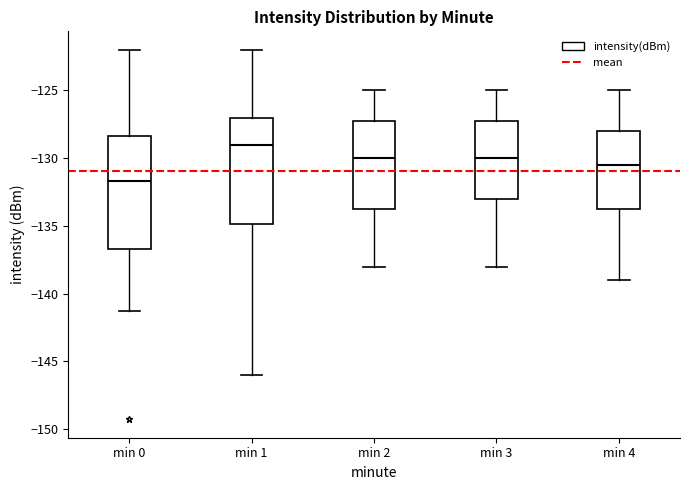

Reading left to right, read every box against the y-axis: the position of its median line, the range the box covers, and the ends of its whiskers. The values are not printed on the chart, so give them approximately, as read against the axis.

min 0: median -131.5, box -136.5 to -128.5, whiskers -141.5 to -122.0
min 1: median -129.0, box -135.0 to -127.0, whiskers -146.0 to -122.0
min 2: median -130.0, box -133.5 to -127.0, whiskers -138.0 to -125.0
min 3: median -130.0, box -133.0 to -127.0, whiskers -138.0 to -125.0
min 4: median -130.5, box -133.5 to -128.0, whiskers -139.0 to -125.0